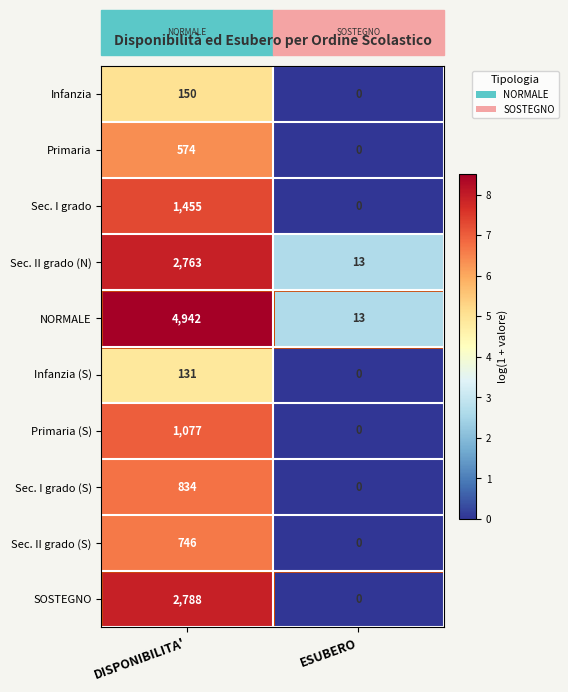

What is the difference between the maximum and minimum values in the Sec. II grado (N) series?

2750